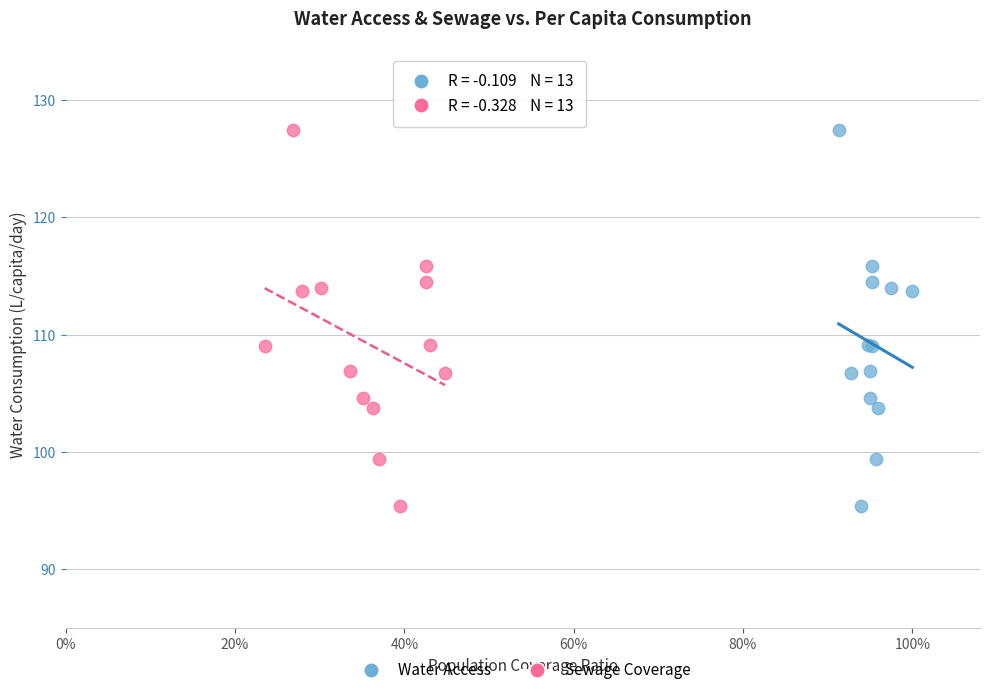

What are all the series names shown in the legend?

Water Access, Sewage Coverage